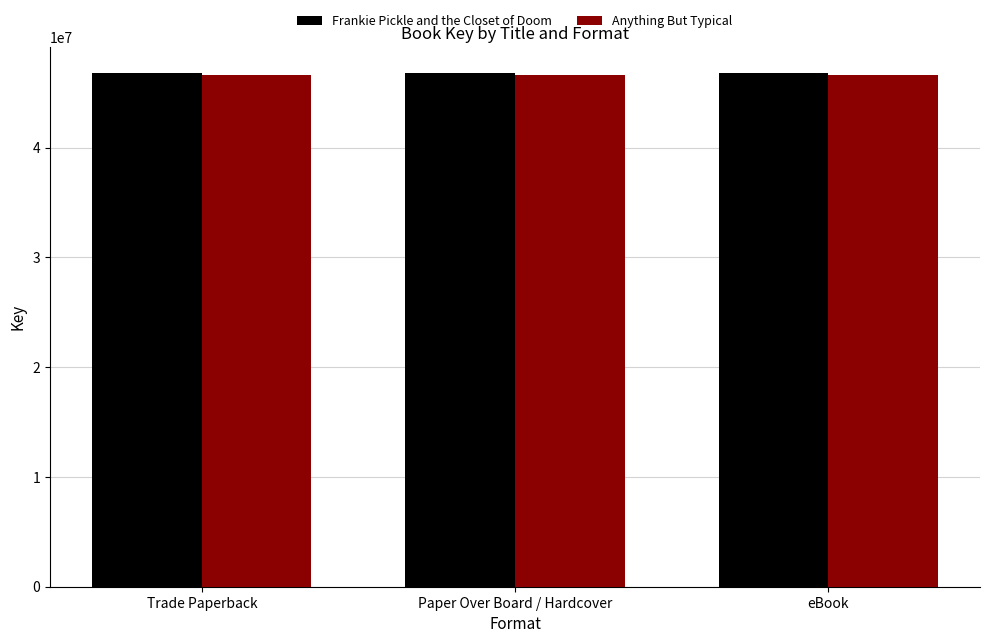

What is the smallest value displayed?

46593613